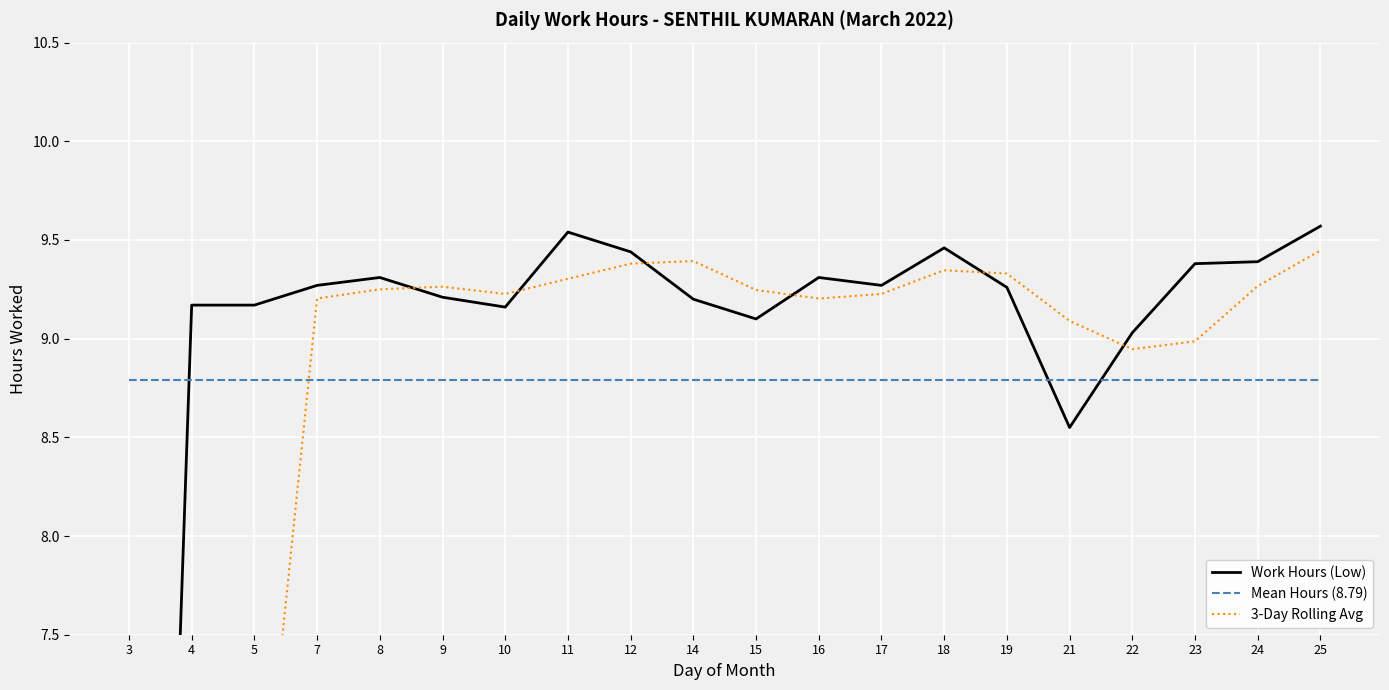

Is this an area chart (filled region under the line)?

No